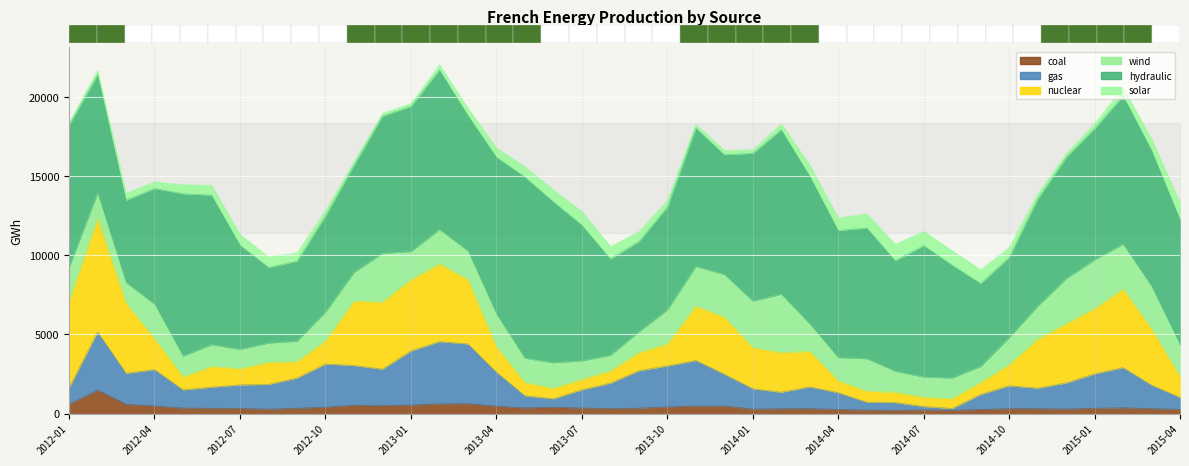

Reading left to right, extract all data points from this chart.

gas: 1033	3672	1963	2291	1147	1335	1492	1560	1911	2721	2513	2306	3416	3930	3774	2142	764	536	1149	1602	2365	2587	2878	2007	1285	1040	1372	1060	493	489	210	107	954	1444	1298	1648	2172	2536	1481	760
nuclear: 5478	7160	4419	1954	830	1308	1024	1401	1038	1472	4065	4239	4502	4908	4066	1612	828	665	656	776	1146	1381	3432	3603	2599	2500	2243	755	696	654	580	623	762	1332	3096	3740	4122	4965	3546	1311
wind: 2131	1611	1311	2179	1307	1378	1223	1217	1291	1813	1817	3072	1777	2175	1816	2067	1548	1611	1178	990	1314	2157	2507	2700	2945	3694	1740	1465	2054	1334	1283	1309	1010	1713	2084	2847	3085	2838	2701	2019
solar: 157	291	447	427	572	620	679	668	533	354	233	182	189	333	452	588	660	764	866	791	626	419	246	281	229	381	705	798	898	1041	908	914	873	630	331	247	328	523	708	1067
hydraulic: 8987	7475	5202	7306	10253	9441	6578	4771	5055	6069	6763	8668	9167	10075	8554	9898	11436	10159	8567	6081	5700	6492	8740	7556	9325	10383	9329	8021	8256	6975	8295	7116	5233	5068	6759	7653	8287	9359	8586	7897
coal: 600	1488	588	490	353	339	327	286	339	414	528	505	545	620	629	478	366	406	357	321	345	428	480	486	287	312	317	264	232	211	241	221	262	317	314	292	342	372	318	267